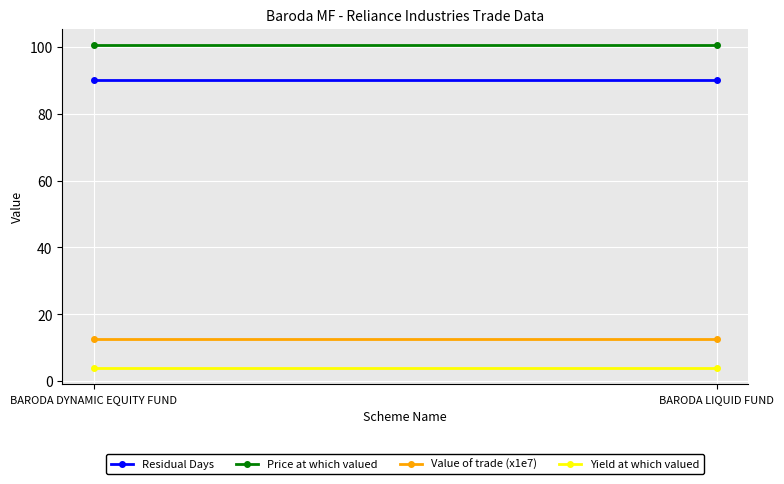

List the labels in order of Price at which valued value, smallest first.

BARODA DYNAMIC EQUITY FUND, BARODA LIQUID FUND